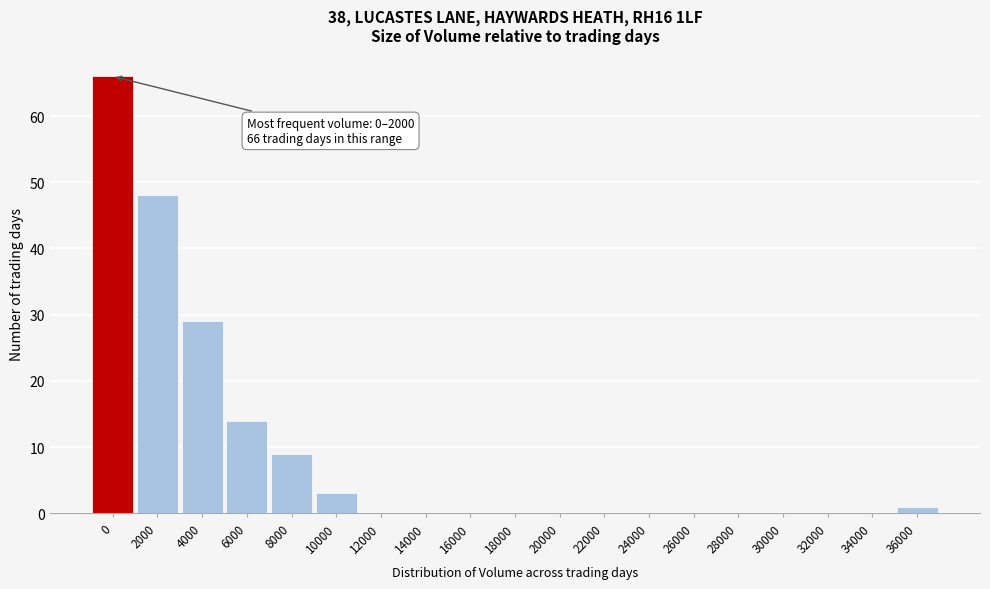

Reading left to right, transcribe all the data shown in this chart.

0=66	2000=48	4000=29	6000=14	8000=9	10000=3	12000=0	14000=0	16000=0	18000=0	20000=0	22000=0	24000=0	26000=0	28000=0	30000=0	32000=0	34000=0	36000=1